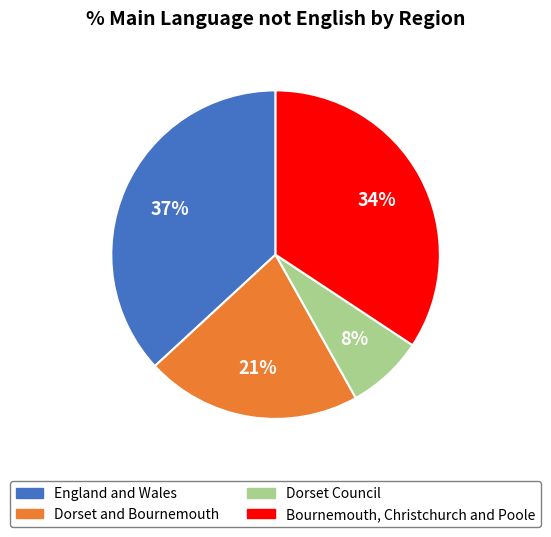

To the nearest percent, what portion does Dorset Council represent?

8%